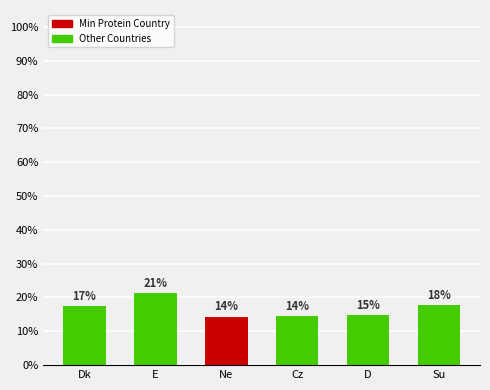

Are the bars horizontal?

No